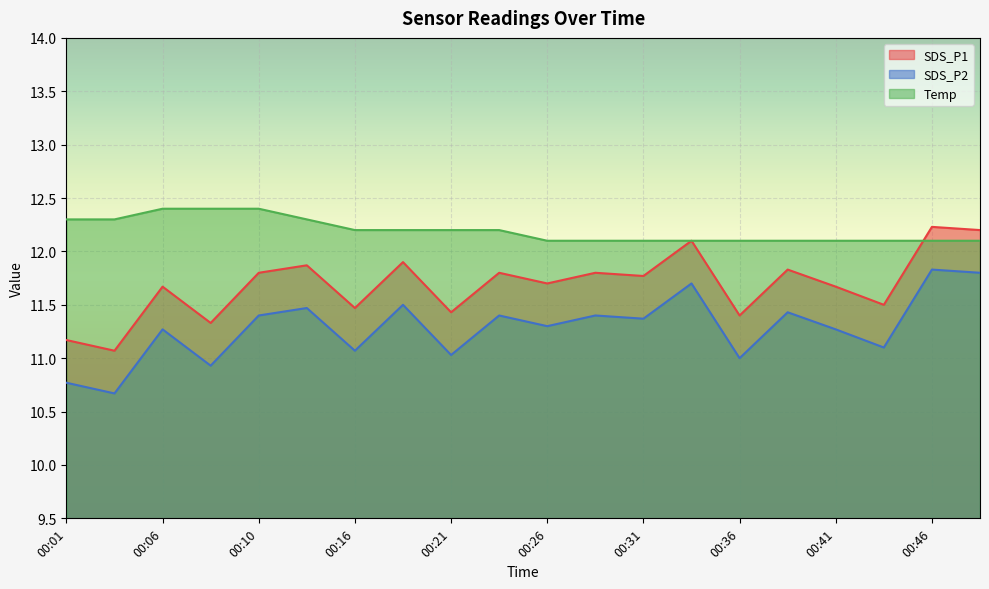

Reading left to right, extract all data points from this chart.

SDS_P1: 00:01=11.2	00:03=11.1	00:06=11.7	00:08=11.3	00:10=11.8	00:13=11.9	00:16=11.5	00:18=11.9	00:21=11.4	00:23=11.8	00:26=11.7	00:28=11.8	00:31=11.8	00:33=12.1	00:36=11.4	00:38=11.8	00:41=11.7	00:43=11.5	00:46=12.2	00:48=12.2
SDS_P2: 00:01=10.8	00:03=10.7	00:06=11.3	00:08=10.9	00:10=11.4	00:13=11.5	00:16=11.1	00:18=11.5	00:21=11.0	00:23=11.4	00:26=11.3	00:28=11.4	00:31=11.4	00:33=11.7	00:36=11.0	00:38=11.4	00:41=11.3	00:43=11.1	00:46=11.8	00:48=11.8
Temp: 00:01=12.3	00:03=12.3	00:06=12.4	00:08=12.4	00:10=12.4	00:13=12.3	00:16=12.2	00:18=12.2	00:21=12.2	00:23=12.2	00:26=12.1	00:28=12.1	00:31=12.1	00:33=12.1	00:36=12.1	00:38=12.1	00:41=12.1	00:43=12.1	00:46=12.1	00:48=12.1